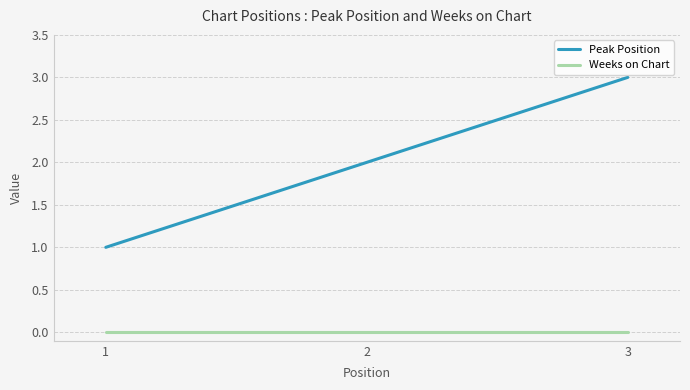

What is the sum of all Peak Position values?

6